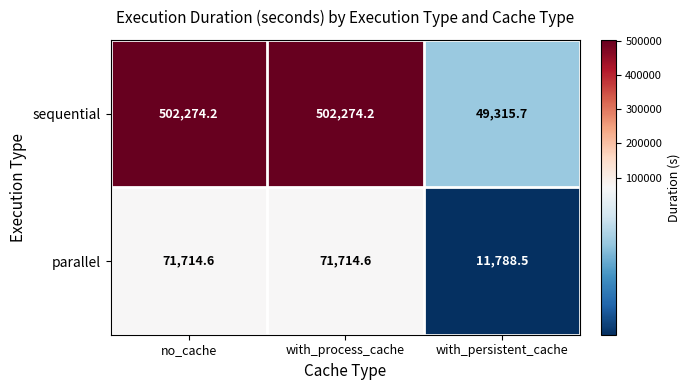

Which series has the largest total across all categories?

sequential